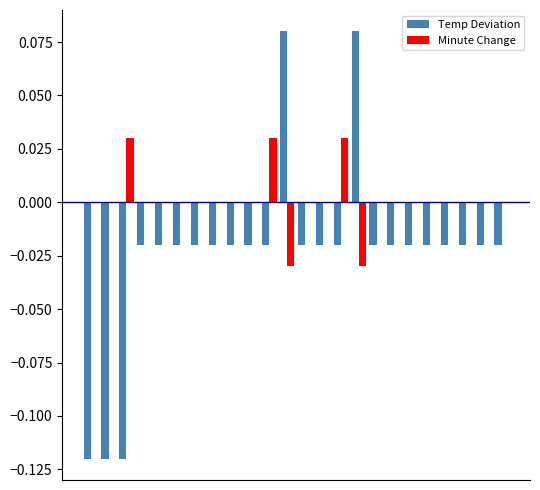

Which series has the largest total across all categories?

Minute Change